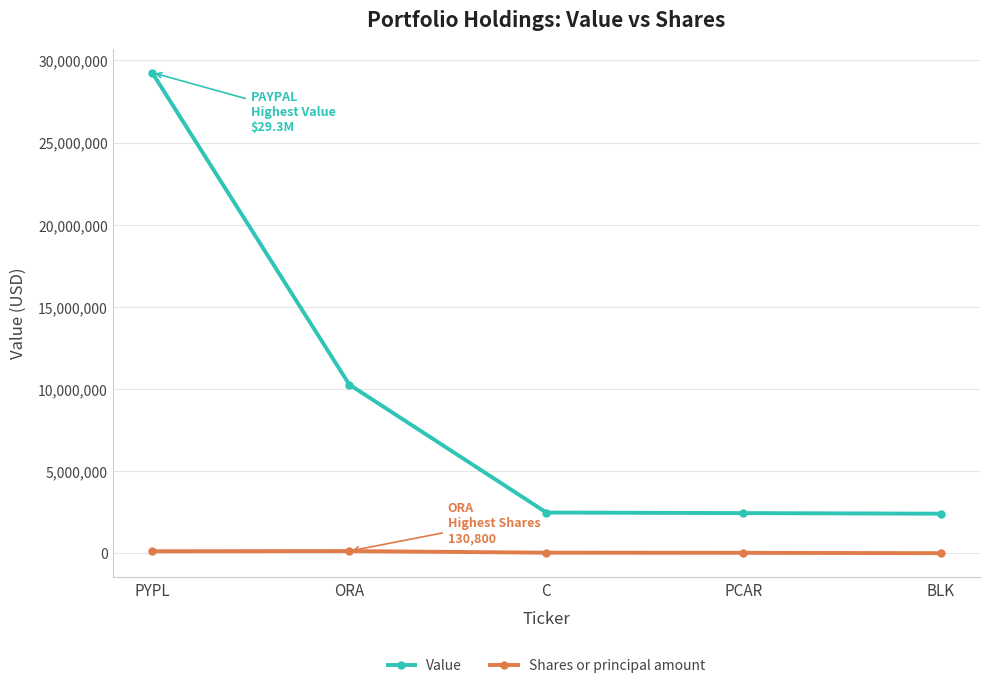

What is the difference between the highest and lowest values at ORA?

10141200